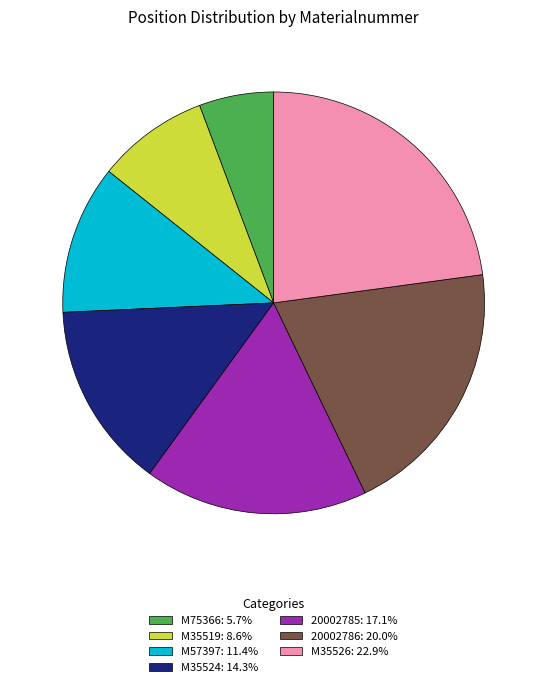

Is the sum of 20002786: 20.0% and 20002785: 17.1% greater than half?

No